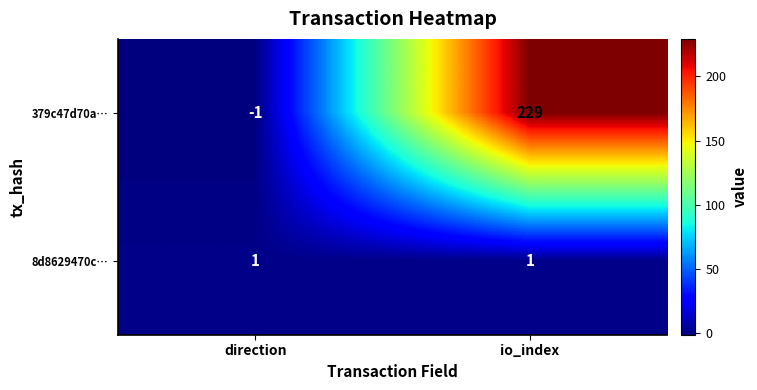

Count the number of categories in the chart.

2